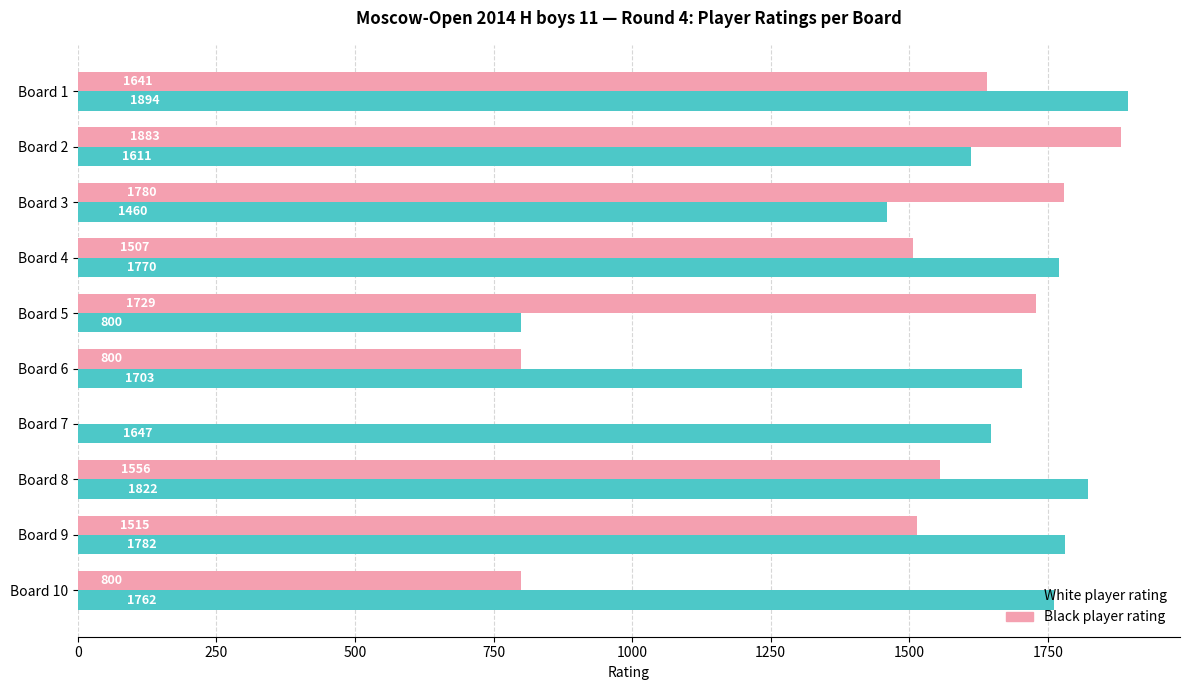

Read the Black player rating value at Board 9, to the nearest 50.

1500